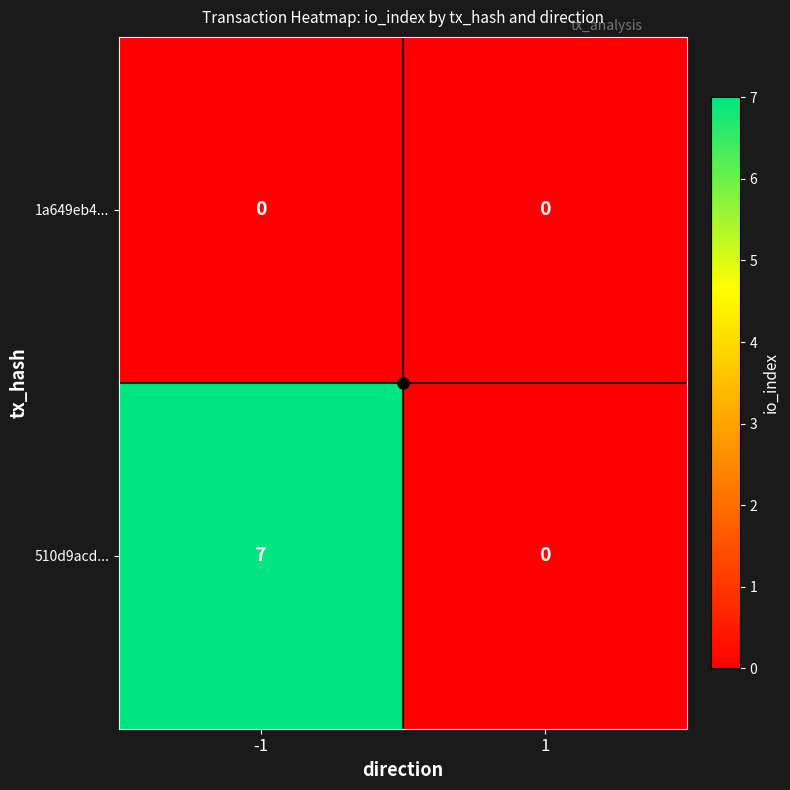

Between -1 and 1, which series saw the biggest shift?

510d9acd...